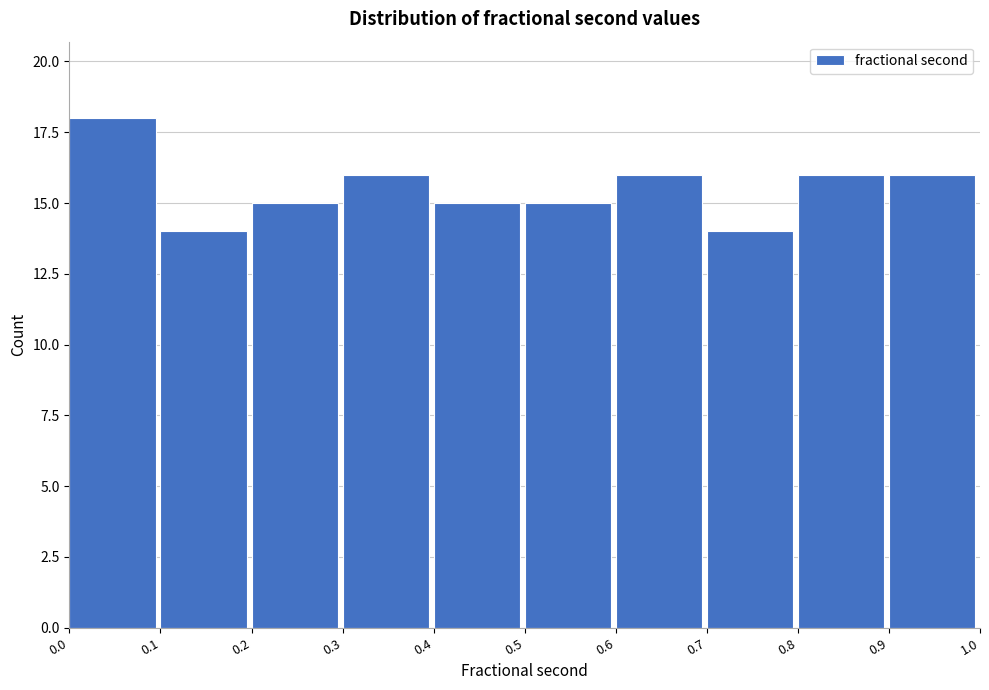

Reading right to left, list all the values displayed in this chart.

0.9=16	0.8=16	0.7=14	0.6=16	0.5=15	0.4=15	0.3=16	0.2=15	0.1=14	0.0=18